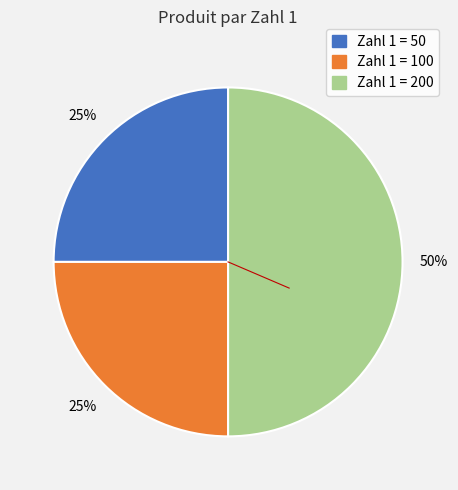

True or false: Zahl 1 = 100 accounts for 25% of the total.

True